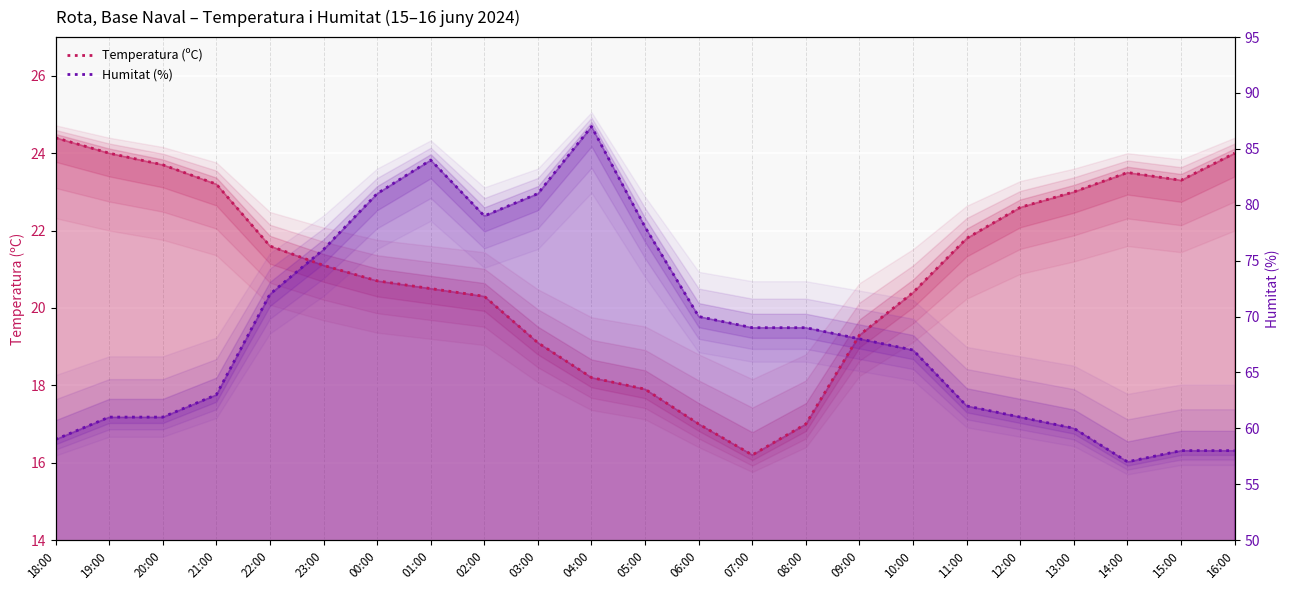

How many interior local valleys does the Temperatura (ºC) series have?

2